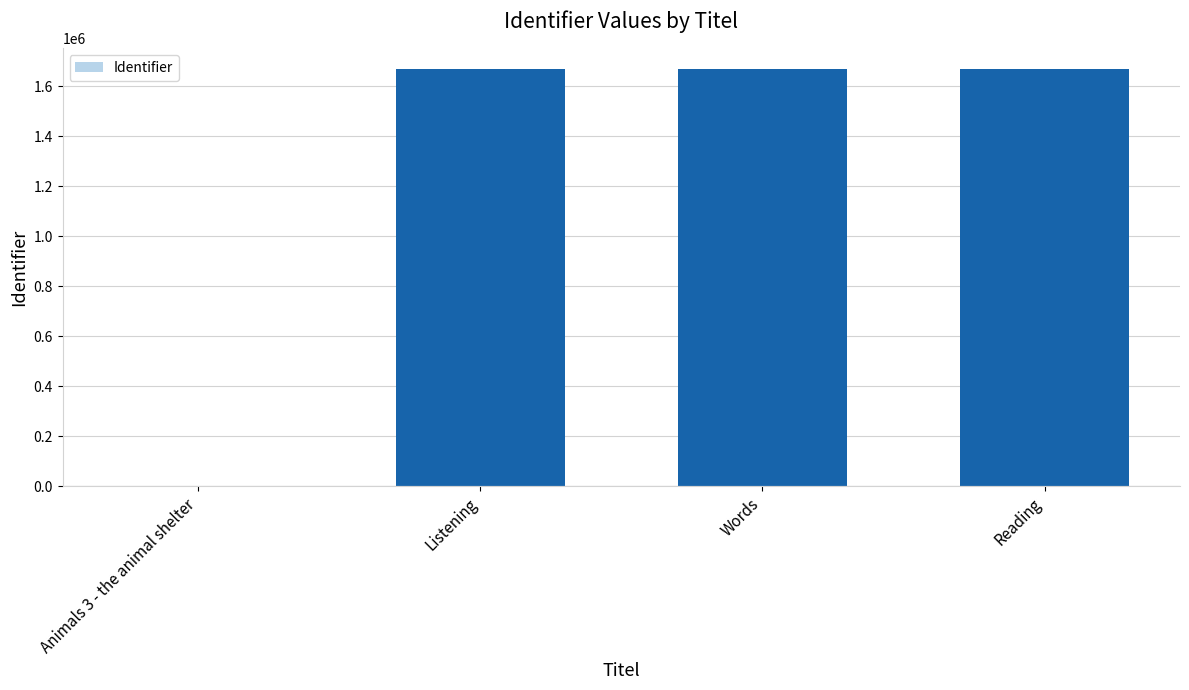

Which has a higher value, Listening or Animals 3 - the animal shelter?

Listening